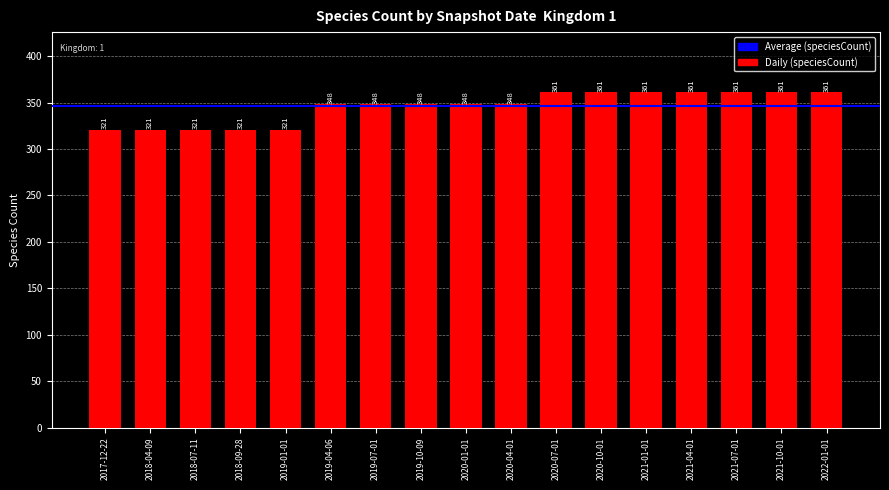

Count the values in the range 321 to 361.

17